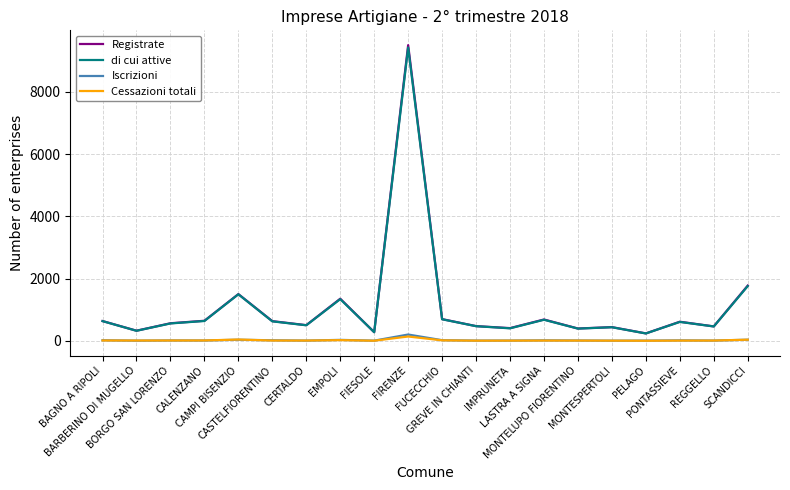

Which series has the widest spread of values?

Registrate